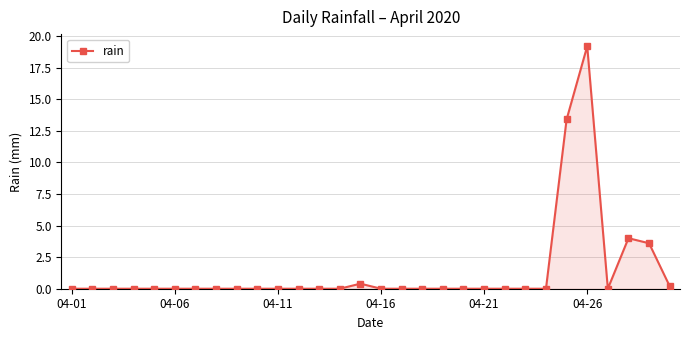

What is the value of the 29th point from the left?

3.6